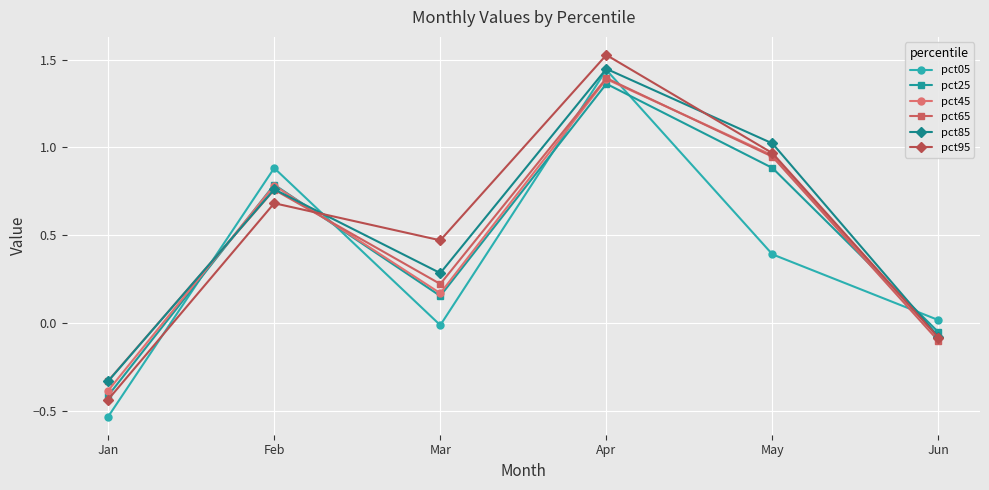

Between Apr and Jun, which series saw the biggest shift?

pct95